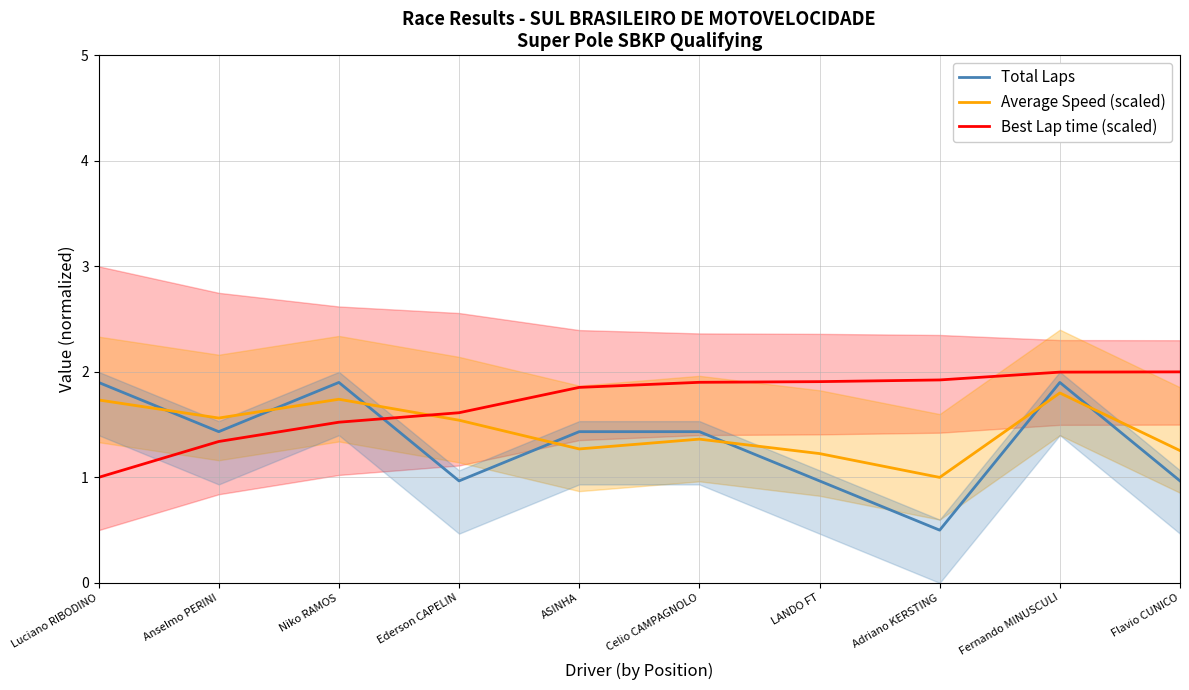

What are all the series names shown in the legend?

Total Laps, Average Speed (scaled), Best Lap time (scaled)